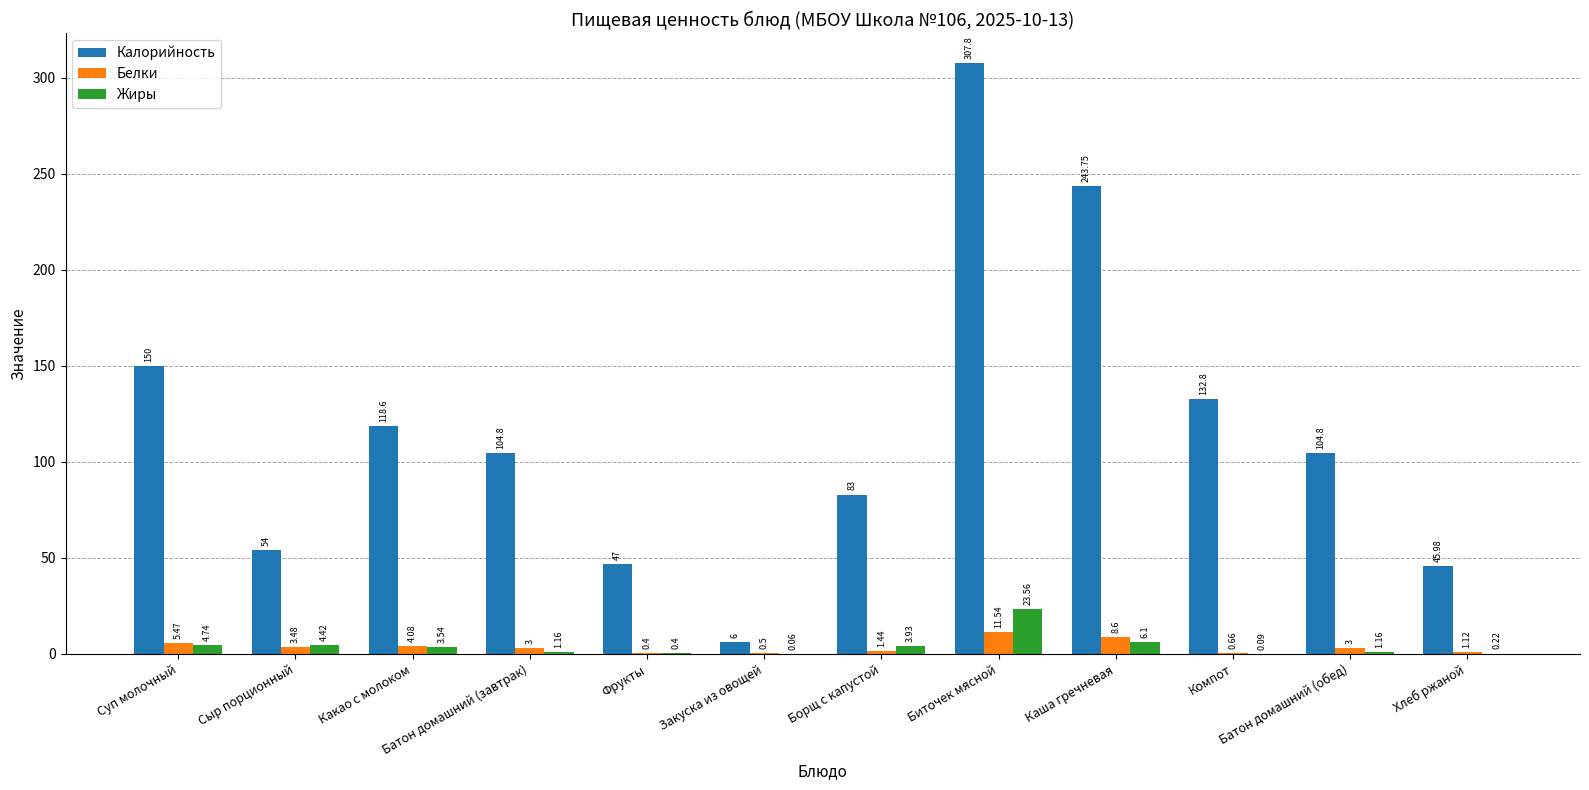

Is the value of Белки at Каша гречневая greater than the value of Калорийность at Закуска из овощей?

Yes